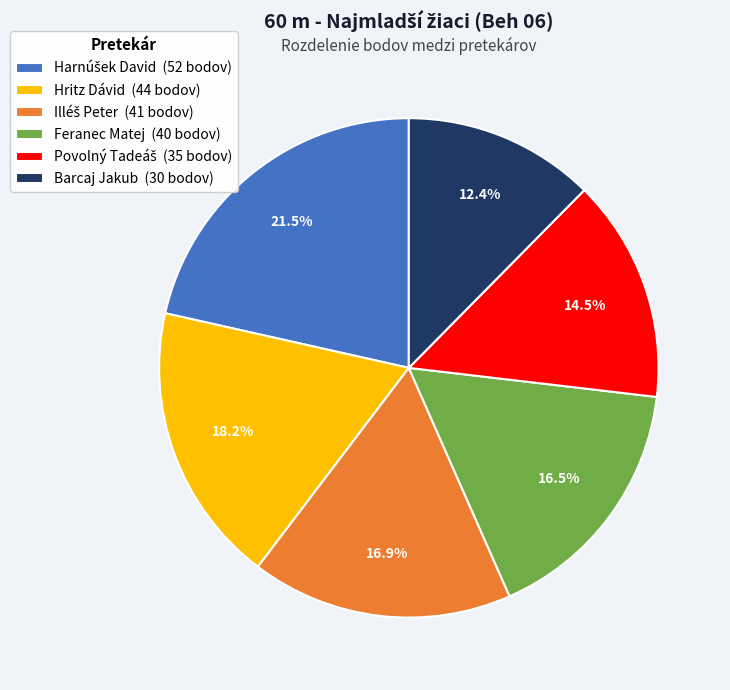

Does Barcaj Jakub (30 bodov) represent more than half of the total?

No